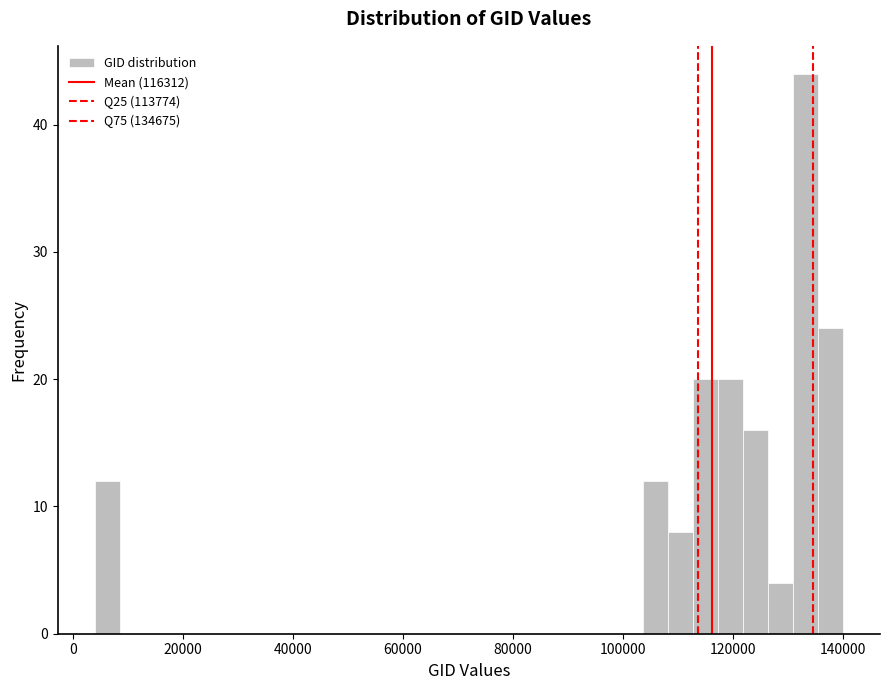

Around what value on the x-axis is the tallest bar? Give the approximate position of its centre, as read against the axis.

134000